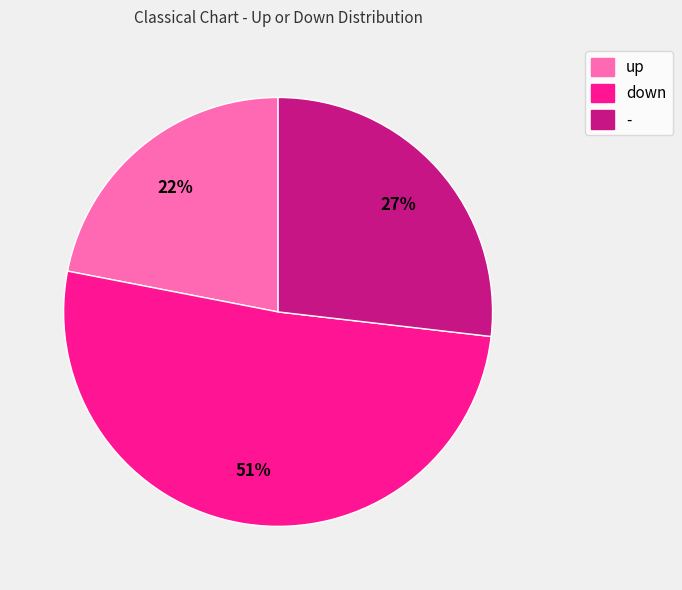

To the nearest percent, what percentage of the pie is up?

22%